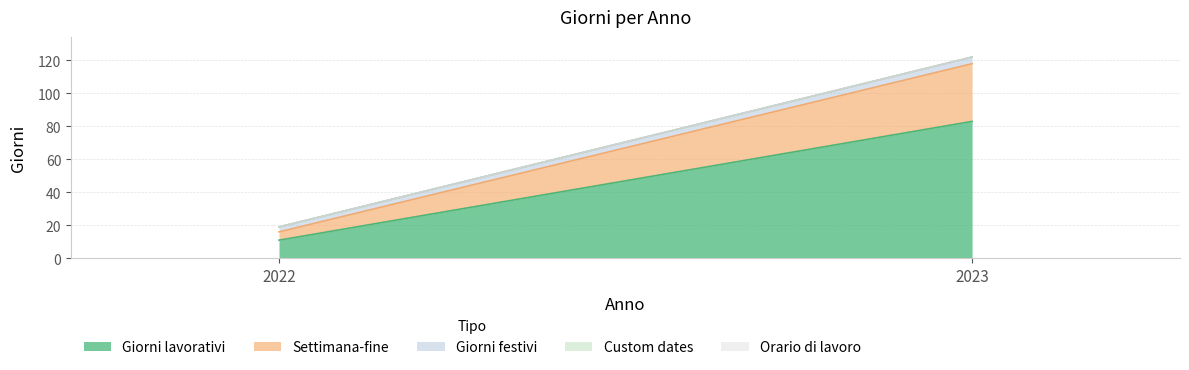

The Giorni festivi series shows 1 at 2022. True or false?

False